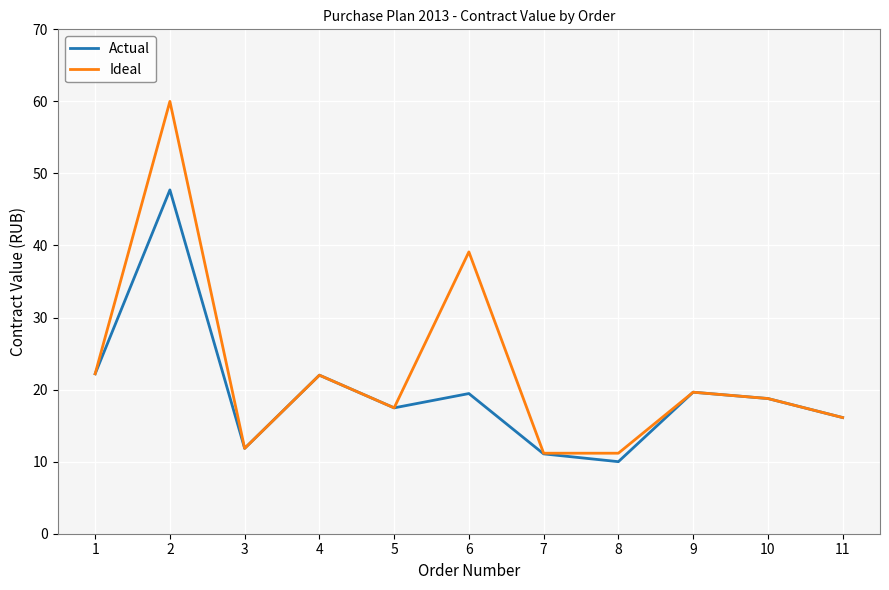

How many lines are shown in the chart?

2